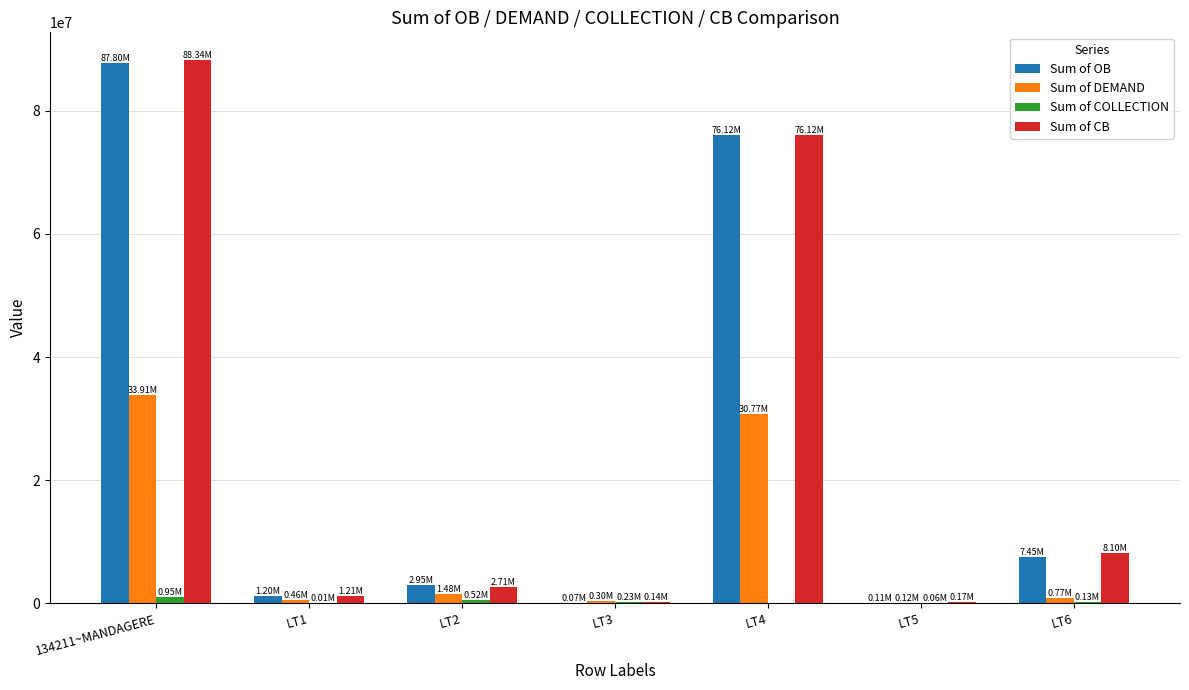

At which category is the sum across all series the highest?

134211~MANDAGERE